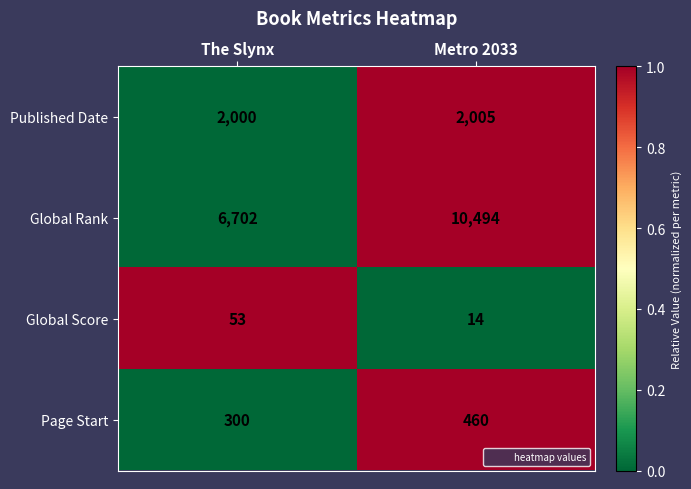

True or false: Page Start has a value of 300 at The Slynx.

True